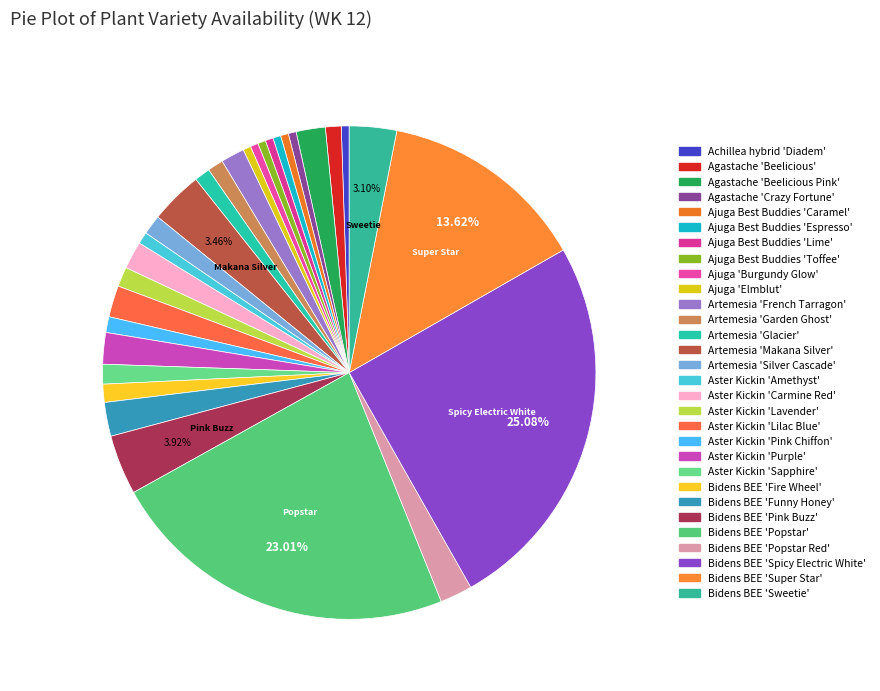

What is the smallest slice in the pie chart?

Achillea hybrid 'Diadem'